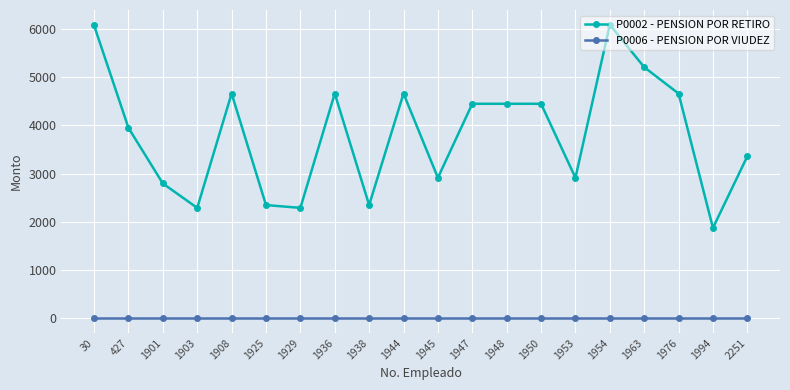

Where is P0002 - PENSION POR RETIRO nearest to the value 3982?

427